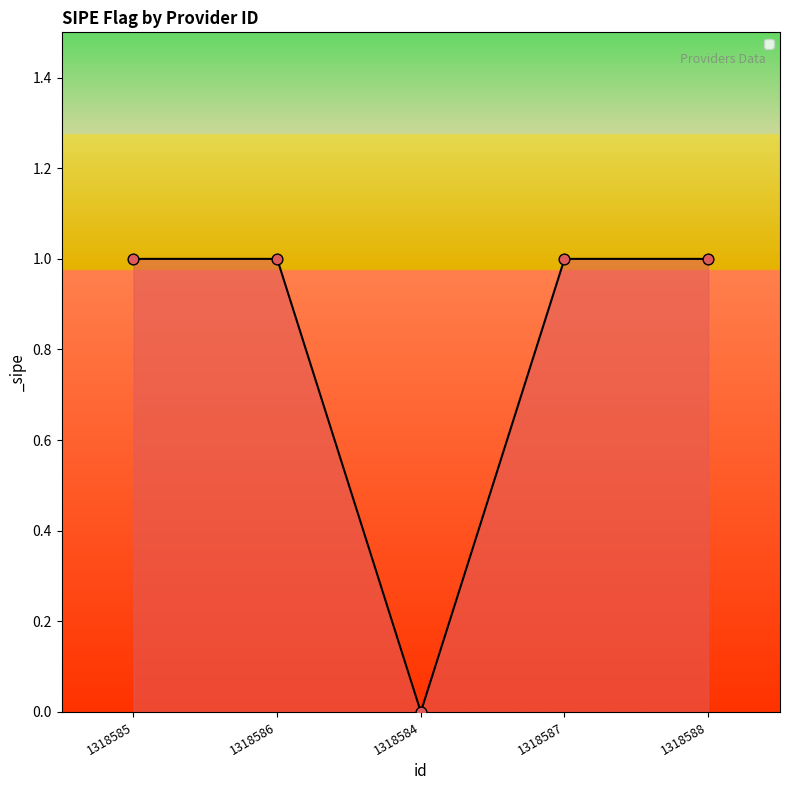

What is the ratio of the value at 1318587 to the value at 1318585?

1.0